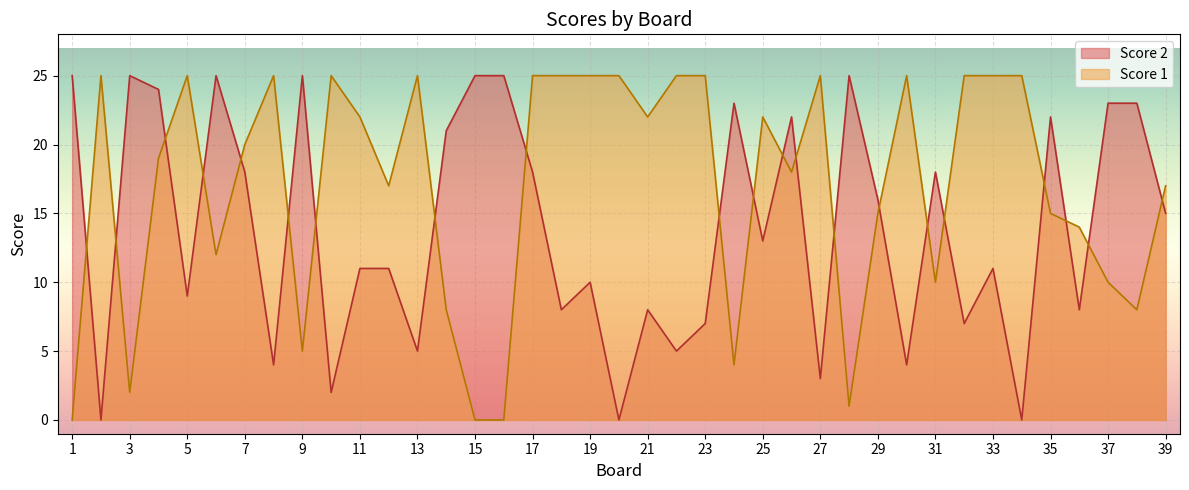

Rank the series by their maximum value, from highest to lowest.

Score 1, Score 2